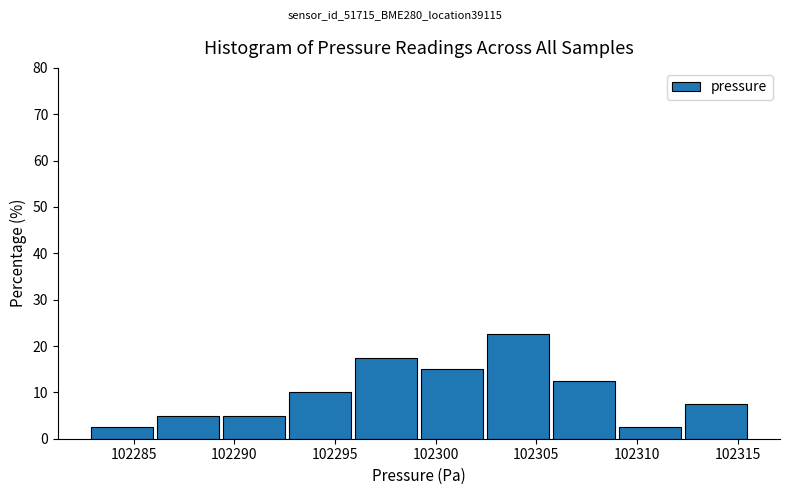

Reading left to right, transcribe this chart: for each bar, give the range it covers on the x-axis and its height. Neither the bar edges nor the heights are printed on the chart, so give them approximately, as read against the axes.

102283.0 to 102286.0: 3
102286.0 to 102289.5: 5
102289.5 to 102292.5: 5
102292.5 to 102296.0: 10
102296.0 to 102299.5: 18
102299.5 to 102302.5: 15
102302.5 to 102306.0: 23
102306.0 to 102309.0: 13
102309.0 to 102312.5: 3
102312.5 to 102315.5: 8